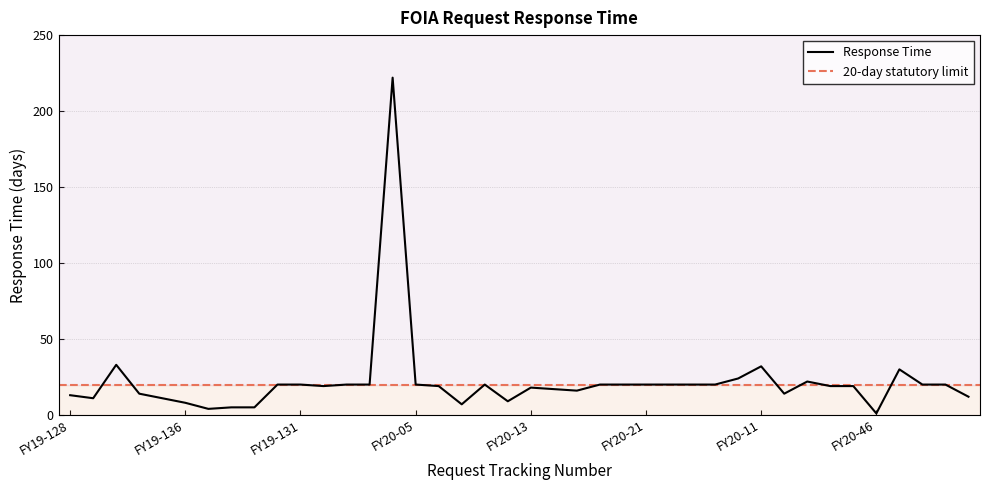

What is the value of the 24th point from the left?

20